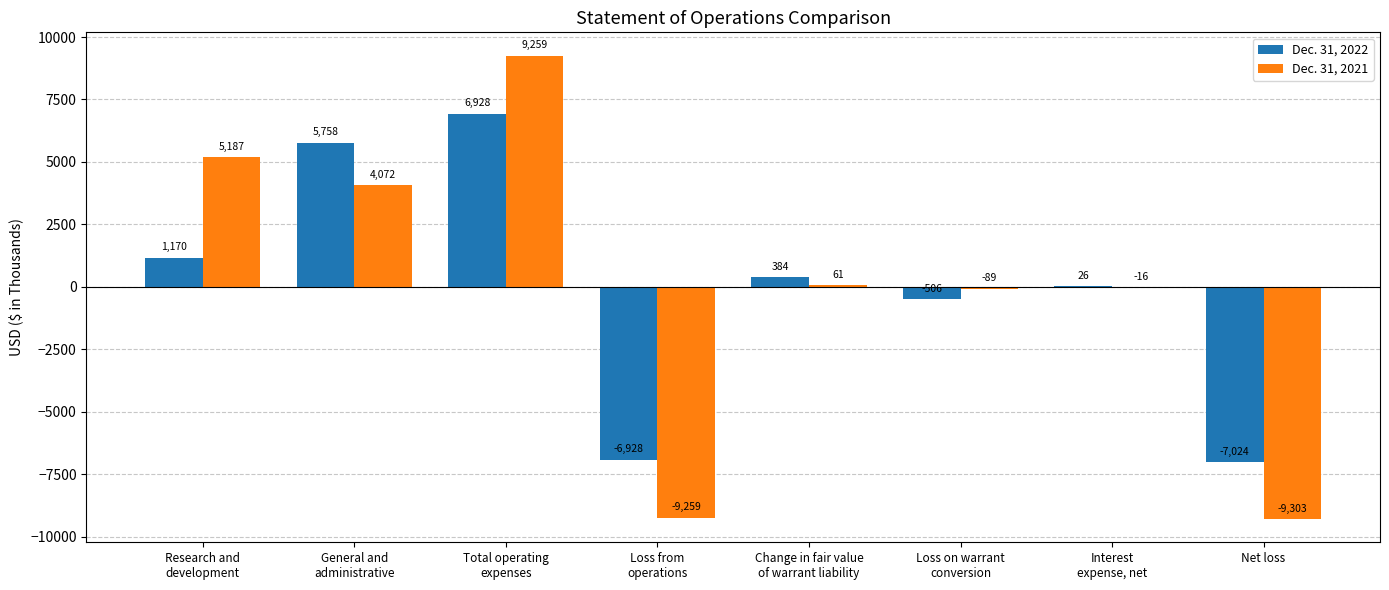

Count the number of categories in the chart.

8